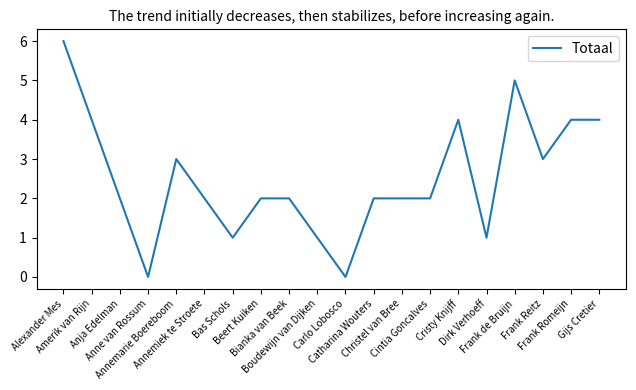

What is the difference between the maximum and minimum values?

6